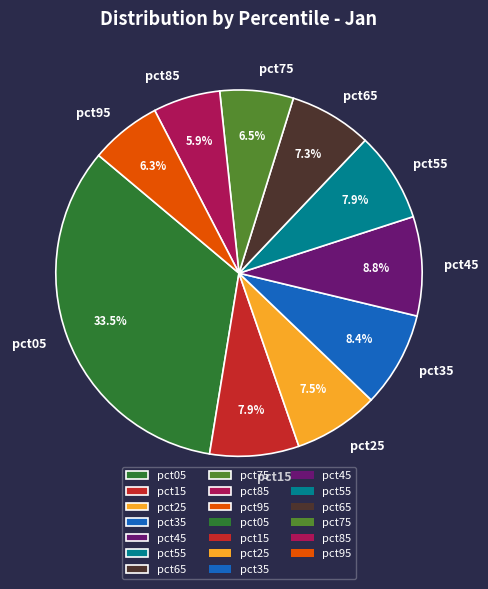

How many slices are in this pie chart?

10